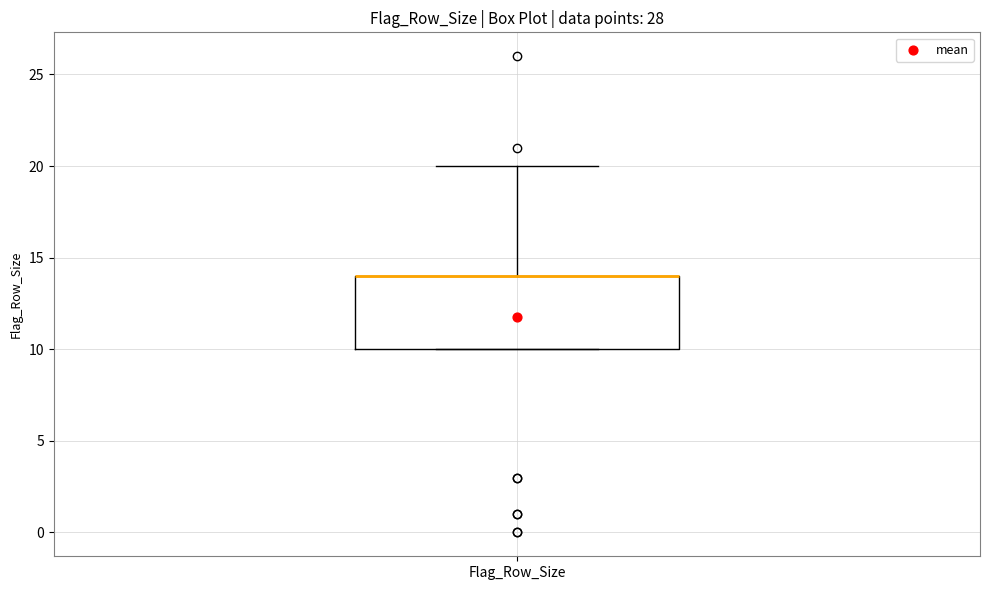

Transcribe this box plot: give where the median line is, the range the box spans, and where the two whiskers end, as read against the y-axis. The values are not printed on the chart, so give them approximately, as read against the axis.

median 14 (drawn on the box's upper edge), box 10 to 14, whiskers 10 to 20